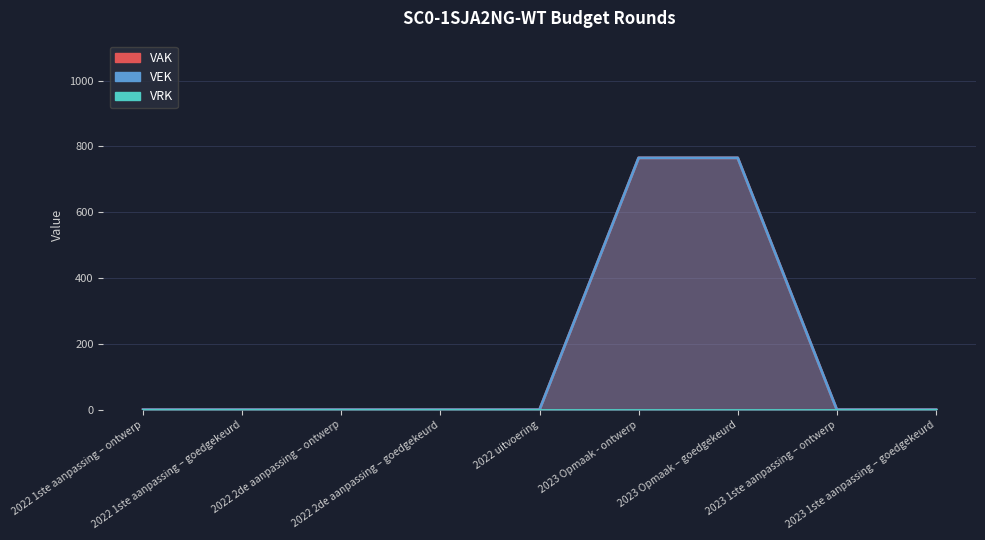

At which category does the chart reach its minimum across all series?

2022 1ste aanpassing – ontwerp